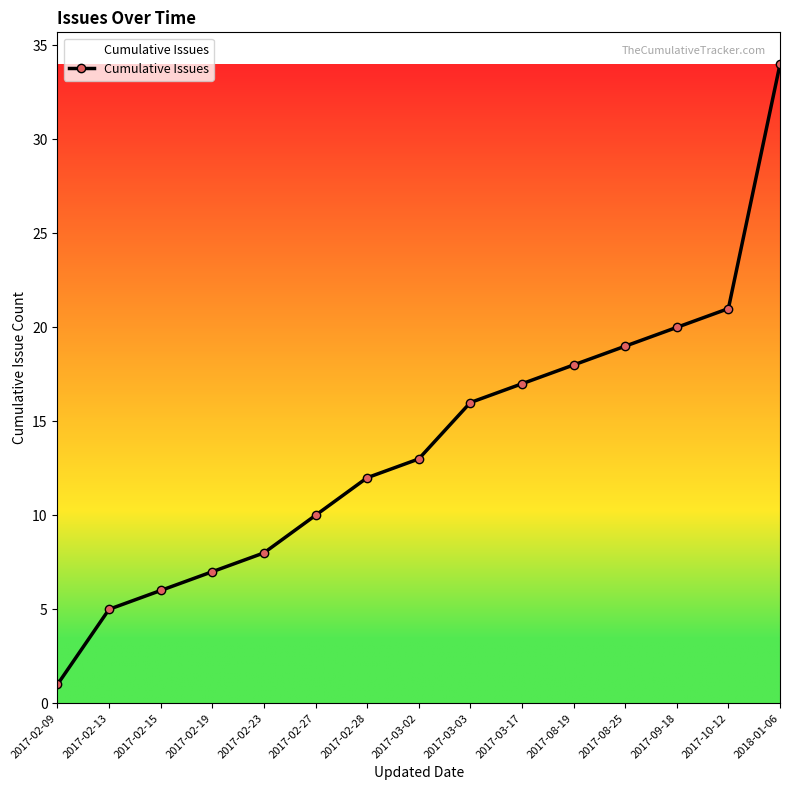

What is the smallest value displayed?

1